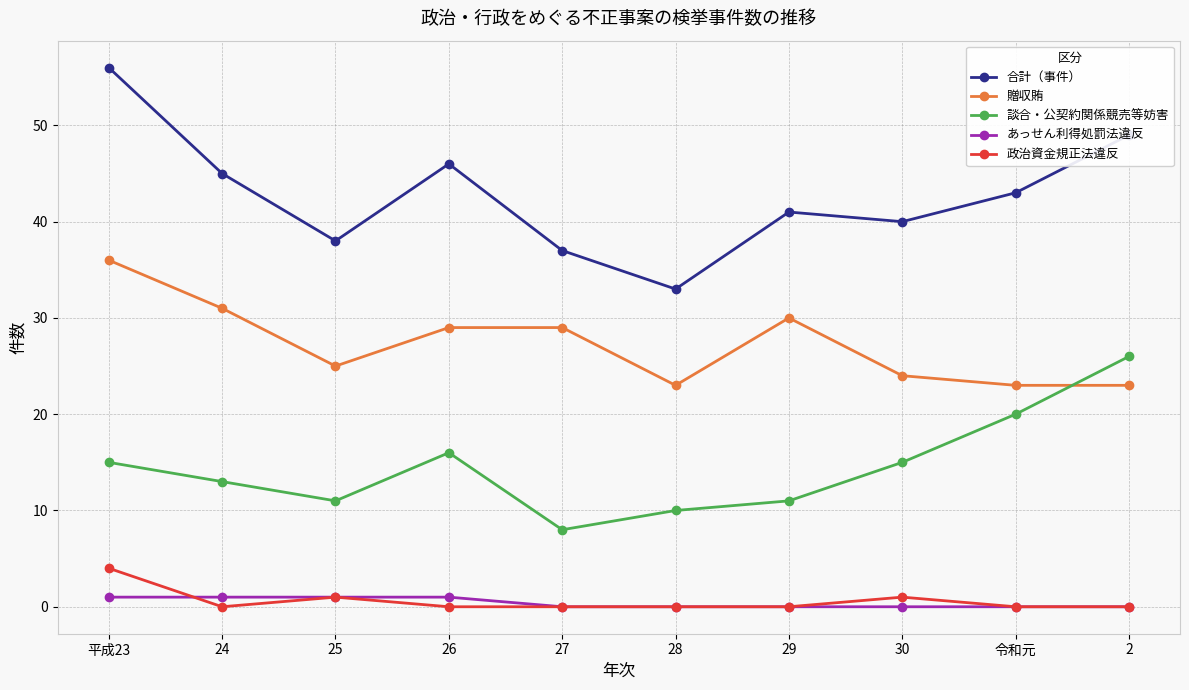

True or false: あっせん利得処罰法違反 and 贈収賄 intersect in this chart.

False